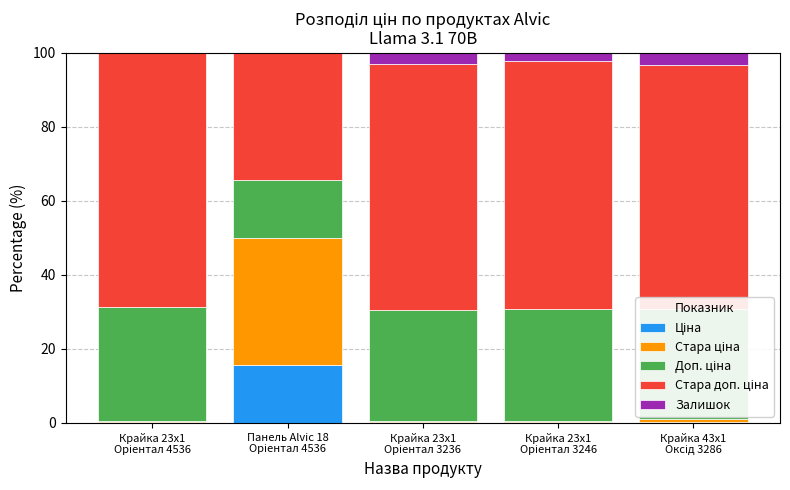

How many categories are shown in the chart?

5